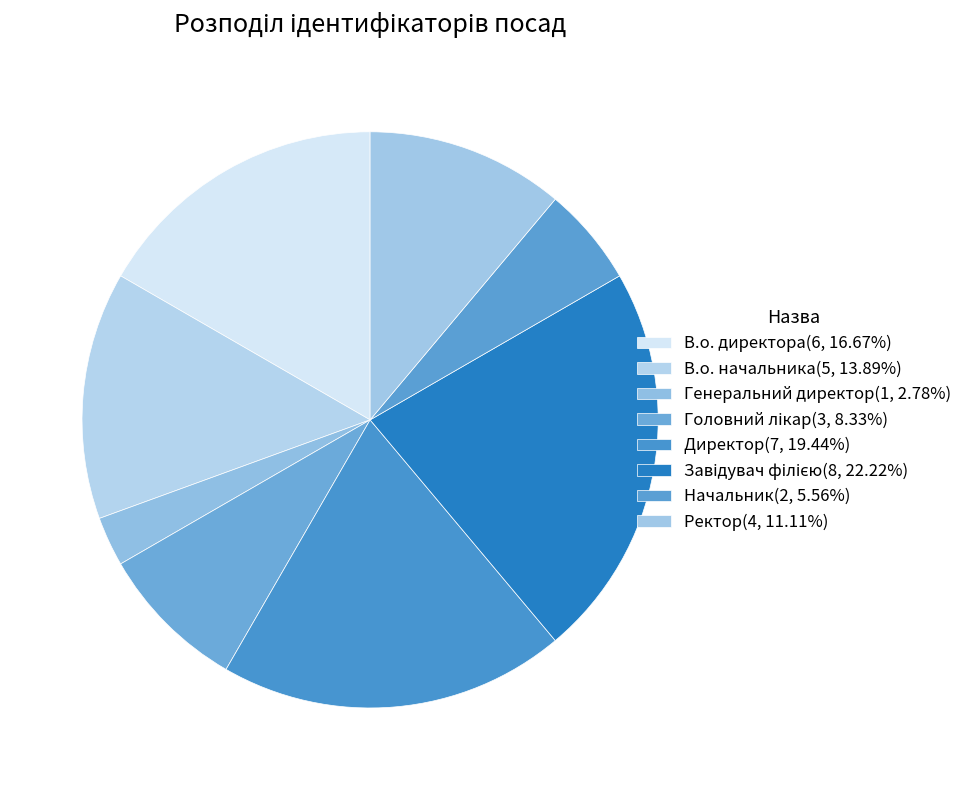

Which has a higher value, Директор or В.о. начальника?

Директор